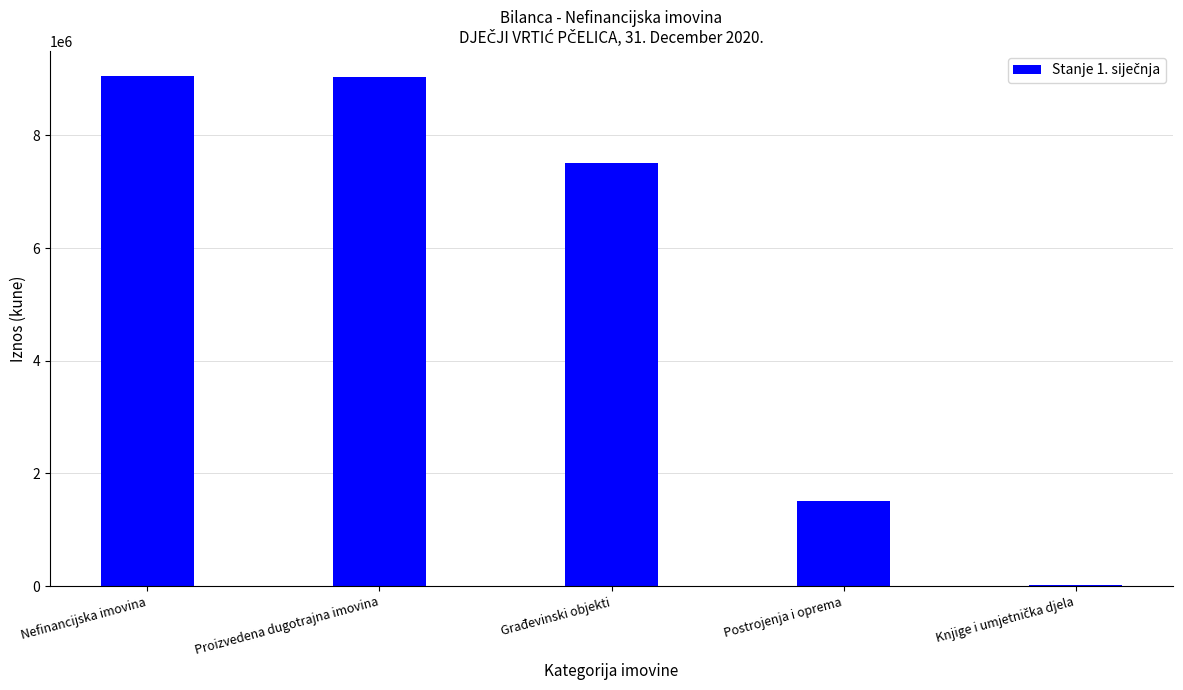

True or false: the data shows 2602248 at Građevinski objekti.

False